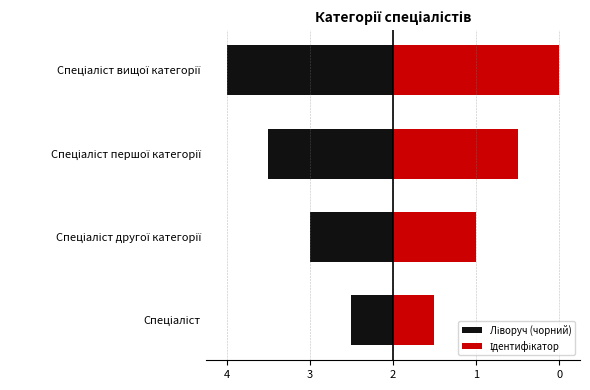

Is it true that Ліворуч (чорний) equals -1 at Спеціаліст другої категорії?

False